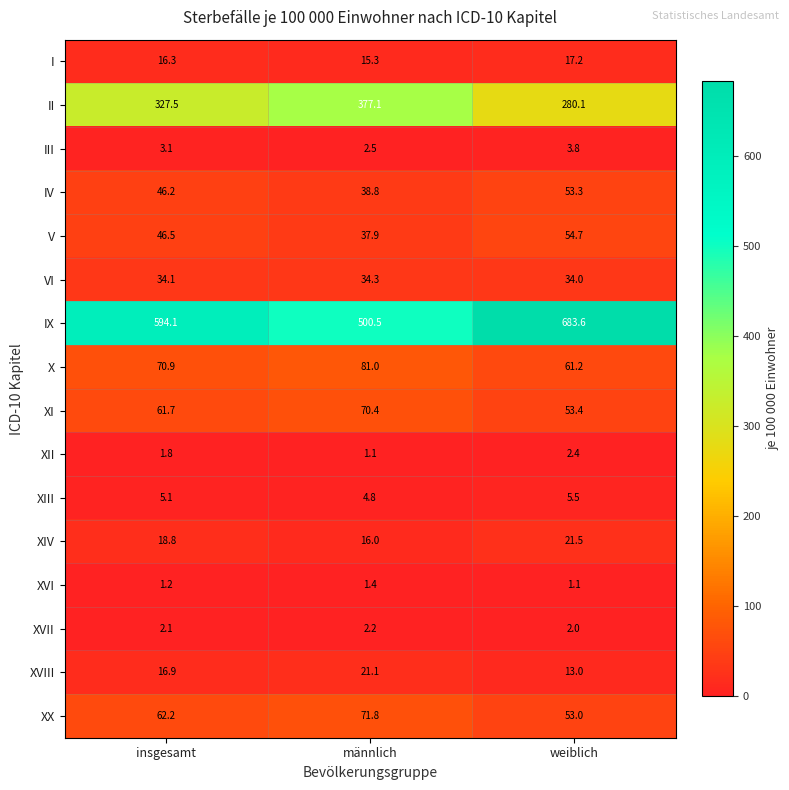

What is the difference between the highest and lowest values at männlich?

499.4